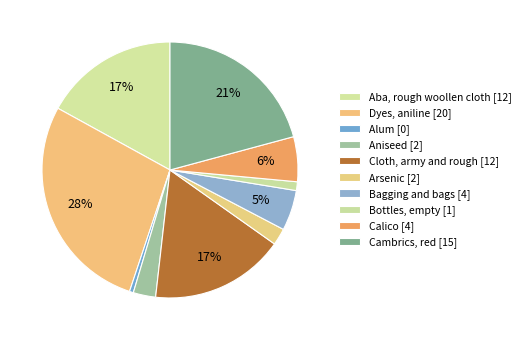

What percentage is the Cloth, army and rough slice, to the nearest percent?

17%